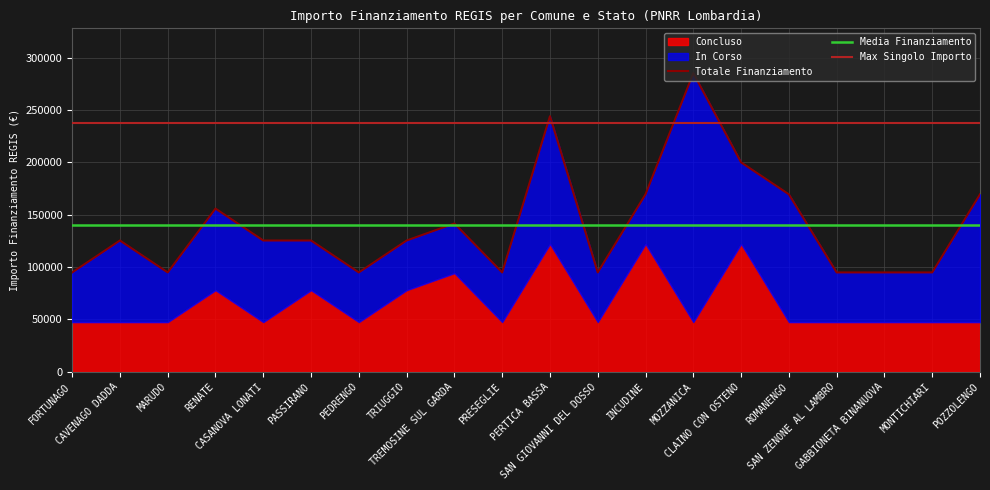

Where is Concluso nearest to the value 84709?

RENATE